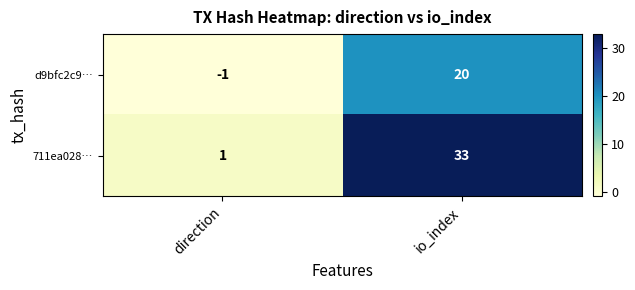

What is the approximate value of 711ea028… at io_index, to the nearest 10?

30